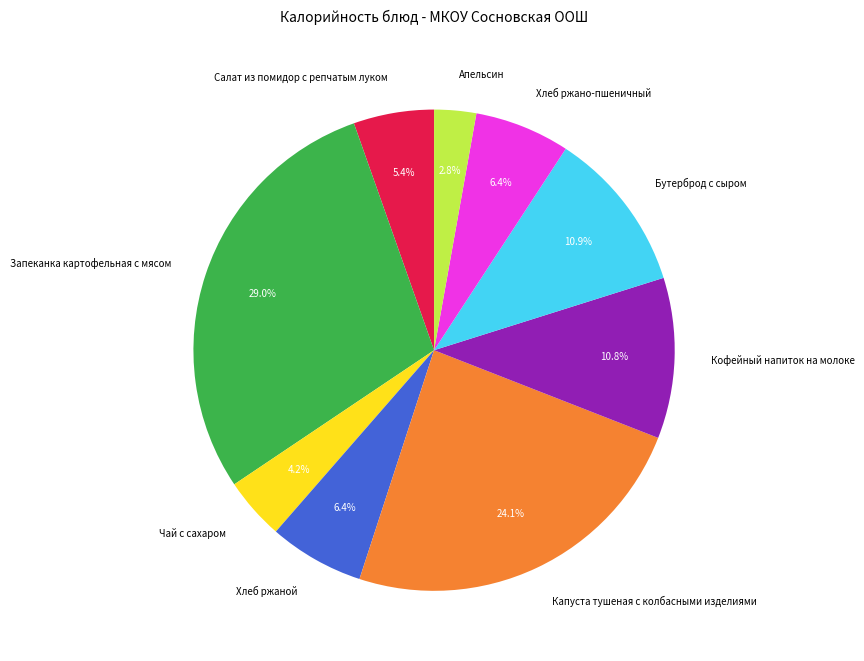

To the nearest percent, what portion does Кофейный напиток на молоке represent?

11%